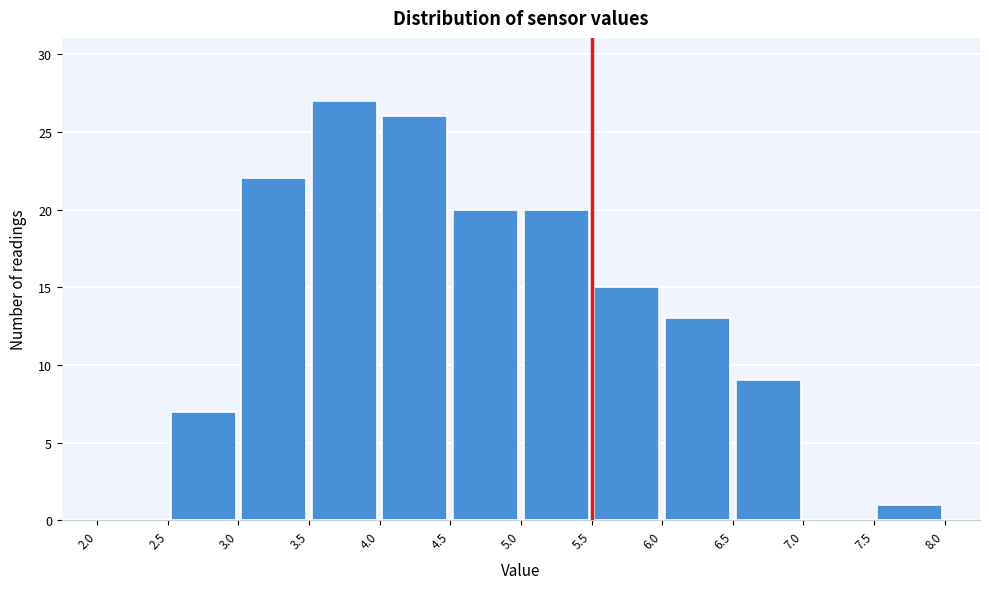

Reading left to right, transcribe this chart: for each bar, give the range it covers on the x-axis and its height. The values are not printed on the chart, so give them approximately, as read against the axis.

2.0 to 2.5: 0
2.5 to 3.0: 7
3.0 to 3.5: 22
3.5 to 4.0: 27
4.0 to 4.5: 26
4.5 to 5.0: 20
5.0 to 5.5: 20
5.5 to 6.0: 15
6.0 to 6.5: 13
6.5 to 7.0: 9
7.0 to 7.5: 0
7.5 to 8.0: 1